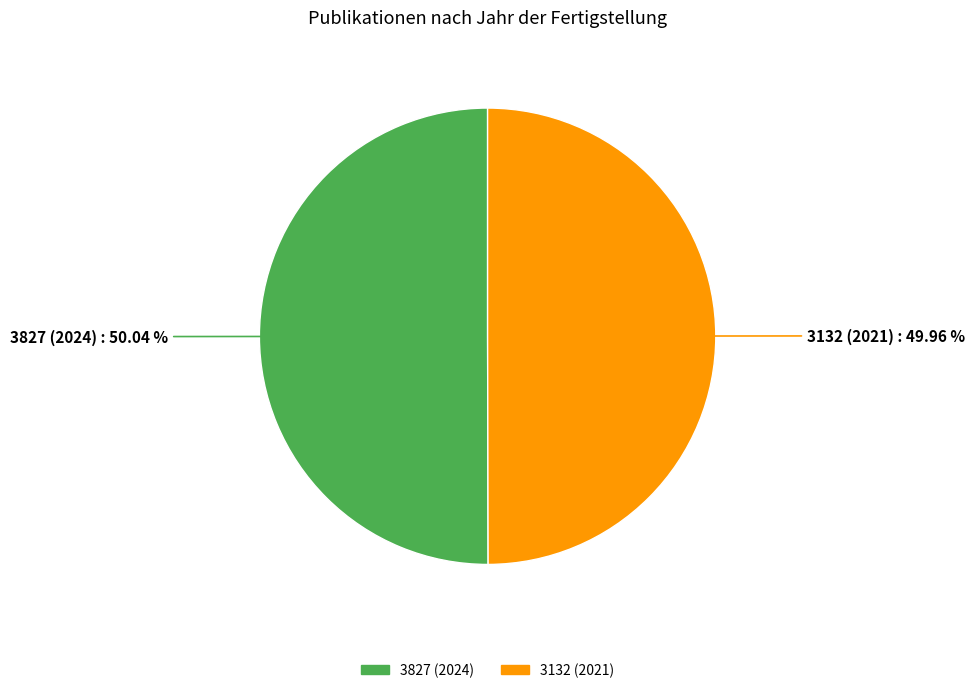

How much of the chart is everything except 3132 (2021)?

50.0%